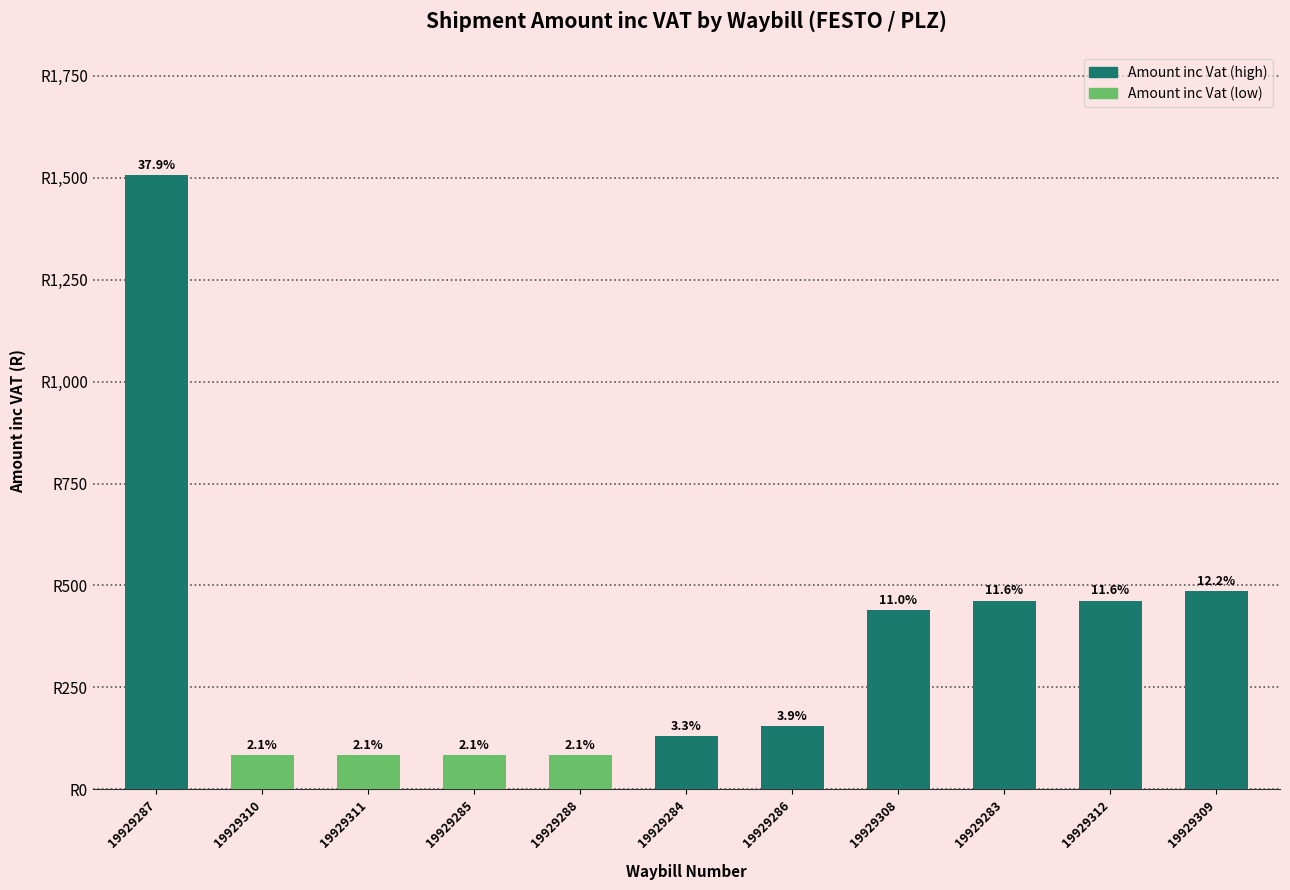

What is the sum of all values?

3979.2